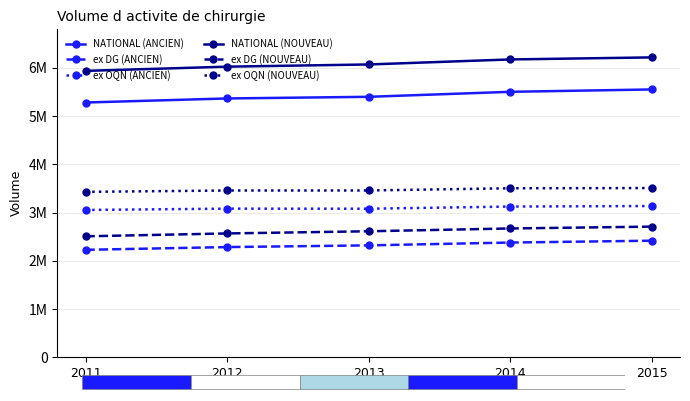

What are all the series names shown in the legend?

NATIONAL (ANCIEN), ex DG (ANCIEN), ex OQN (ANCIEN), NATIONAL (NOUVEAU), ex DG (NOUVEAU), ex OQN (NOUVEAU)